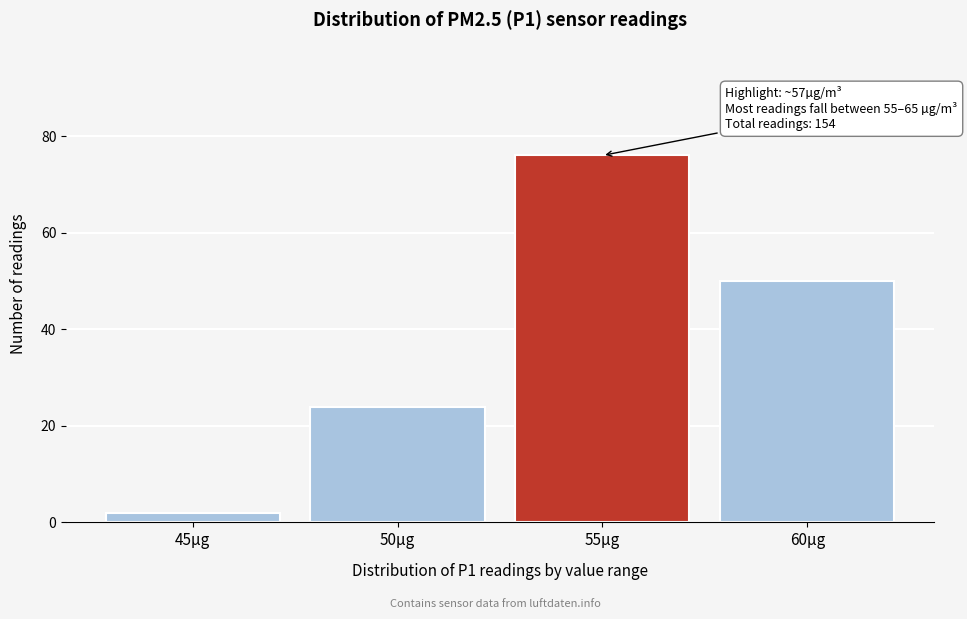

Reading left to right, what are all the values shown in this chart?

45µg=2	50µg=24	55µg=76	60µg=50